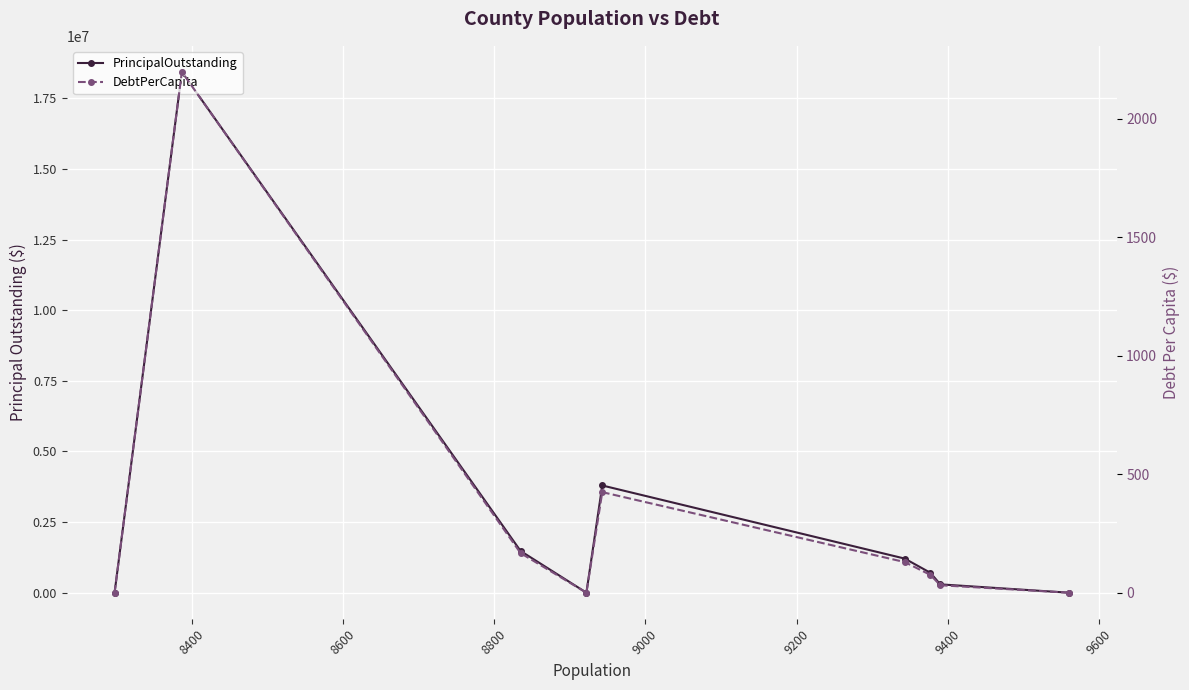

Reading right to left, what are all the values shown in this chart?

PrincipalOutstanding: 0.0	18435000.0	1475000.0	0.0	3795000.0	1207000.0	703000.0	295000.0	0.0
DebtPerCapita: 0.0	2198.0	166.9	0.0	424.4	129.2	75.0	31.4	0.0